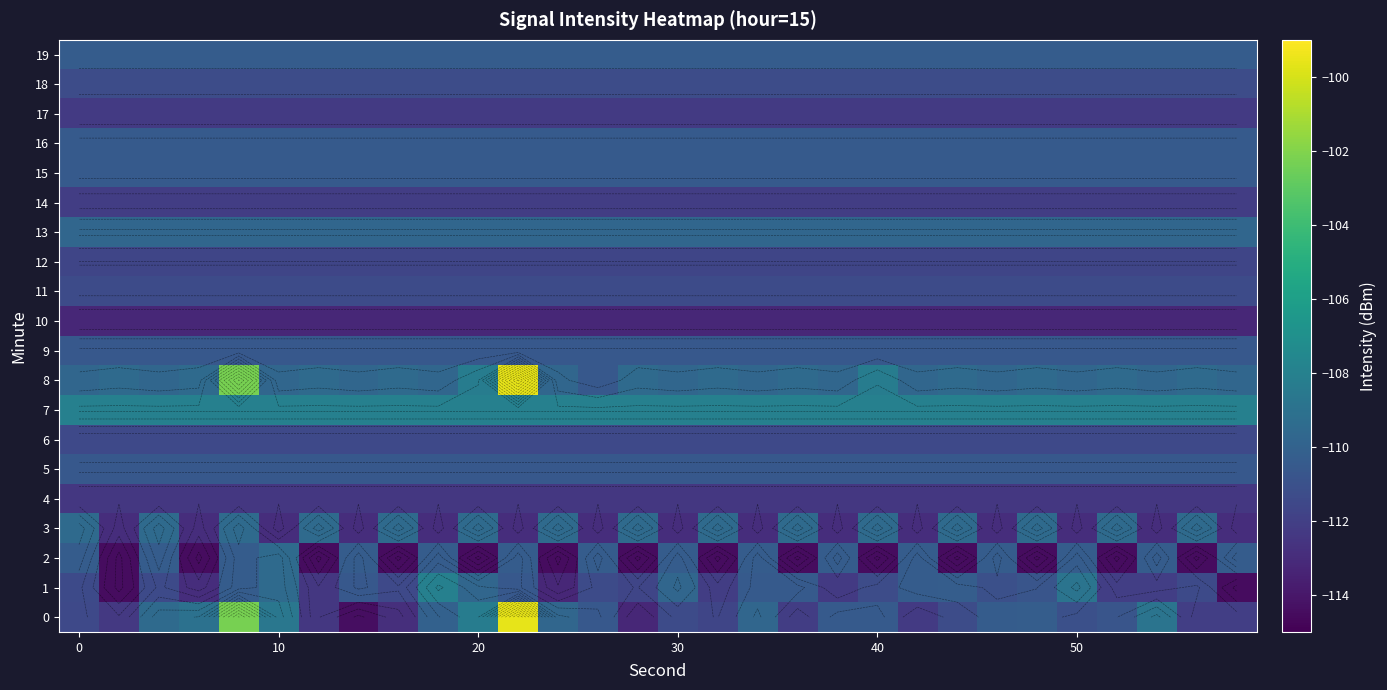

The value of 19 at 40 is -110.4. True or false?

True